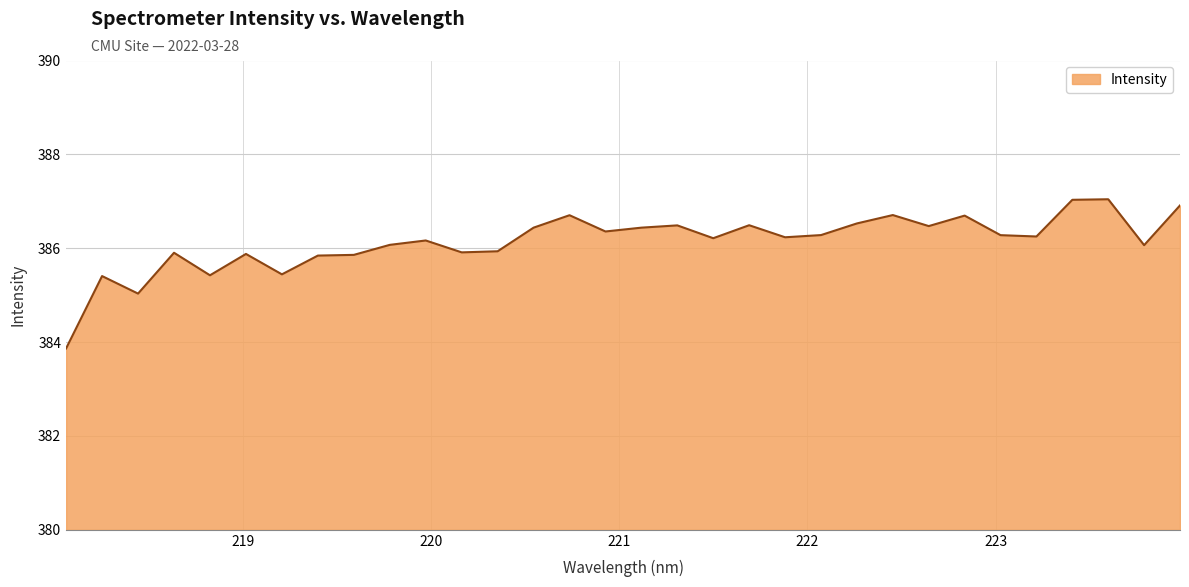

What is the difference between the maximum and minimum values?

3.2